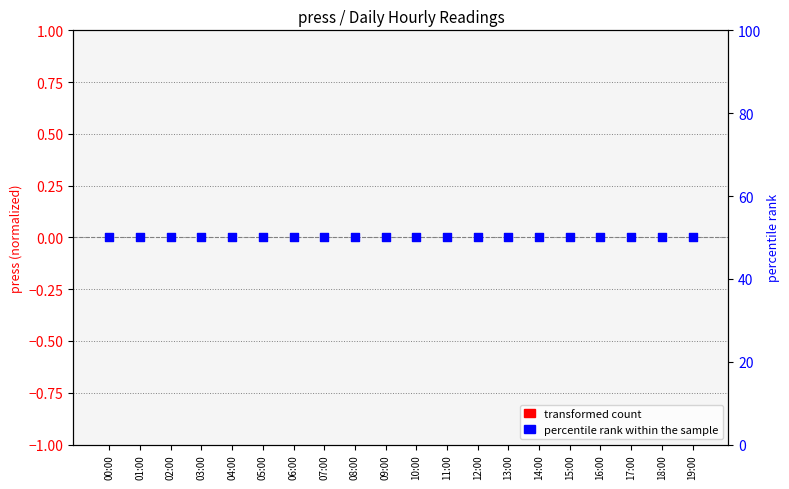

What are all the series names shown in the legend?

transformed count, percentile rank within the sample